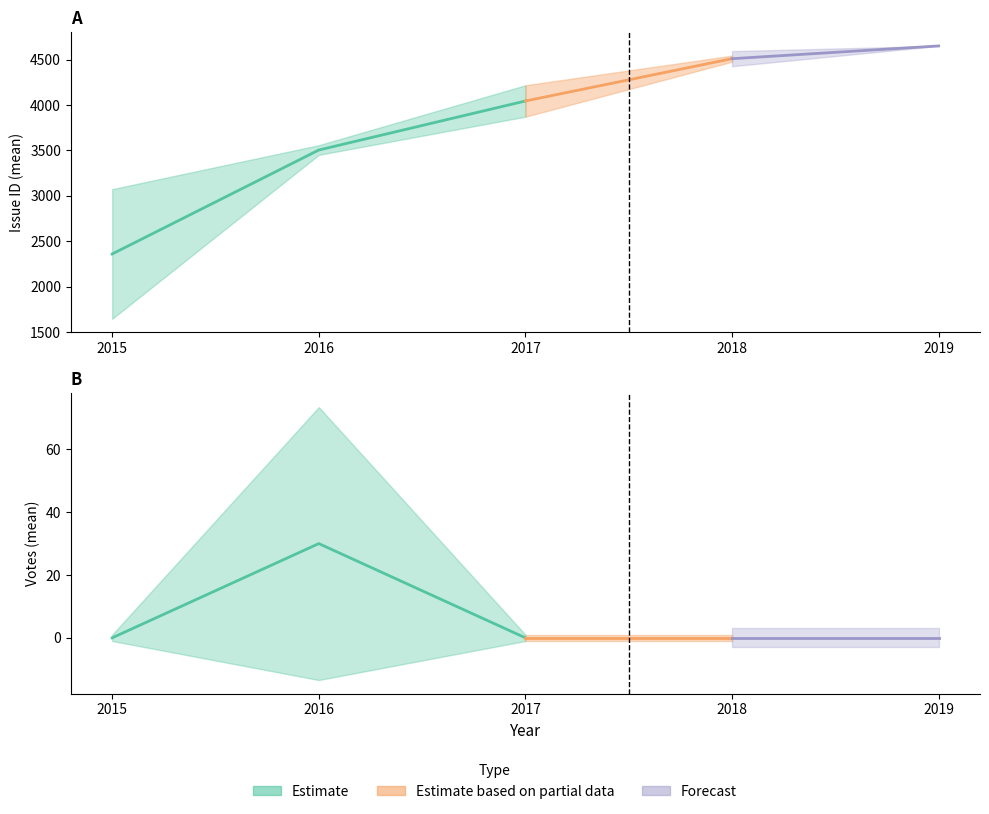

What is the minimum value for issue_id?

1472